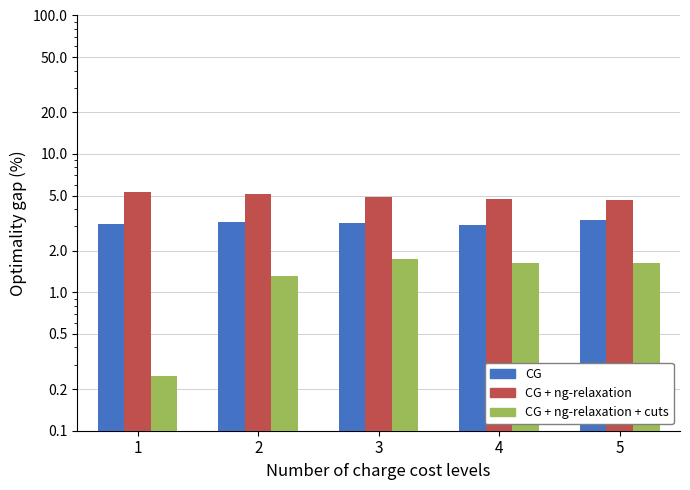

What is the total value across all series at 2?

9.6